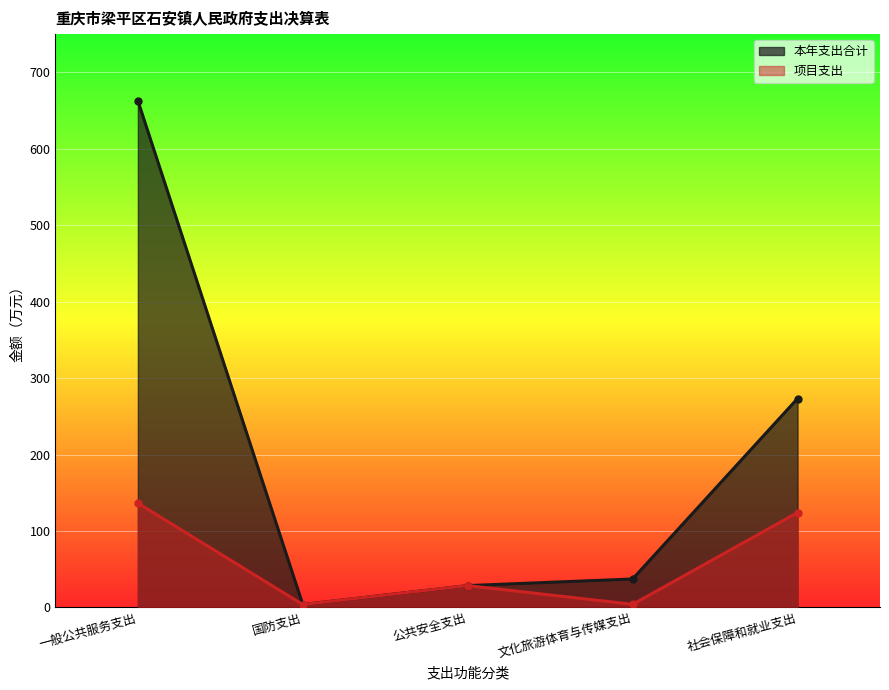

What position from the left is 国防支出?

2